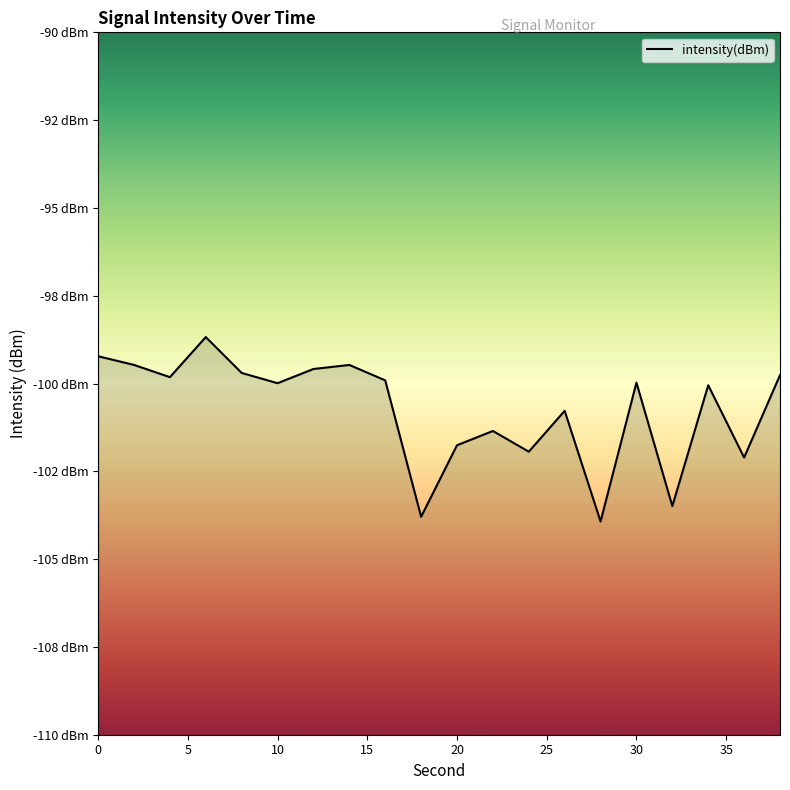

How many points are higher than both their immediate neighbors (excluding endpoints)?

6